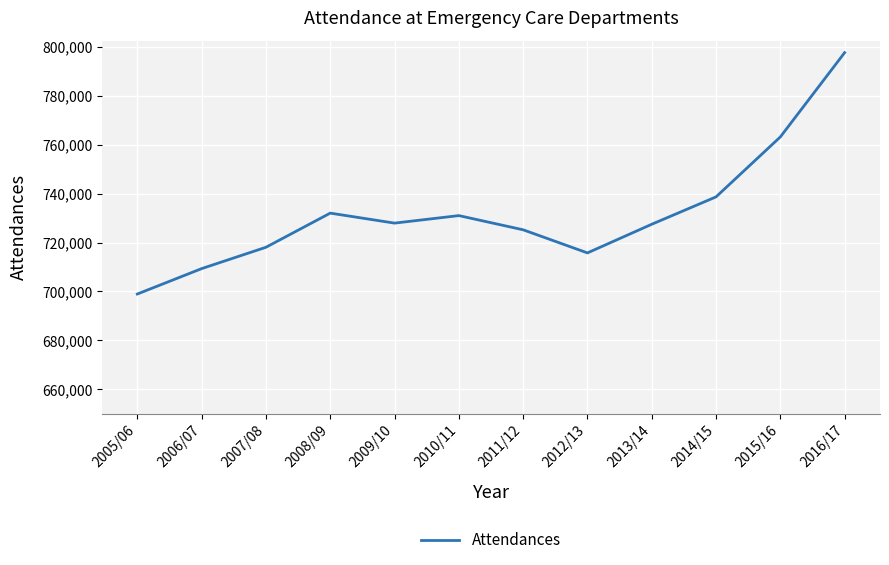

Where is the data nearest to the value 748301?

2014/15